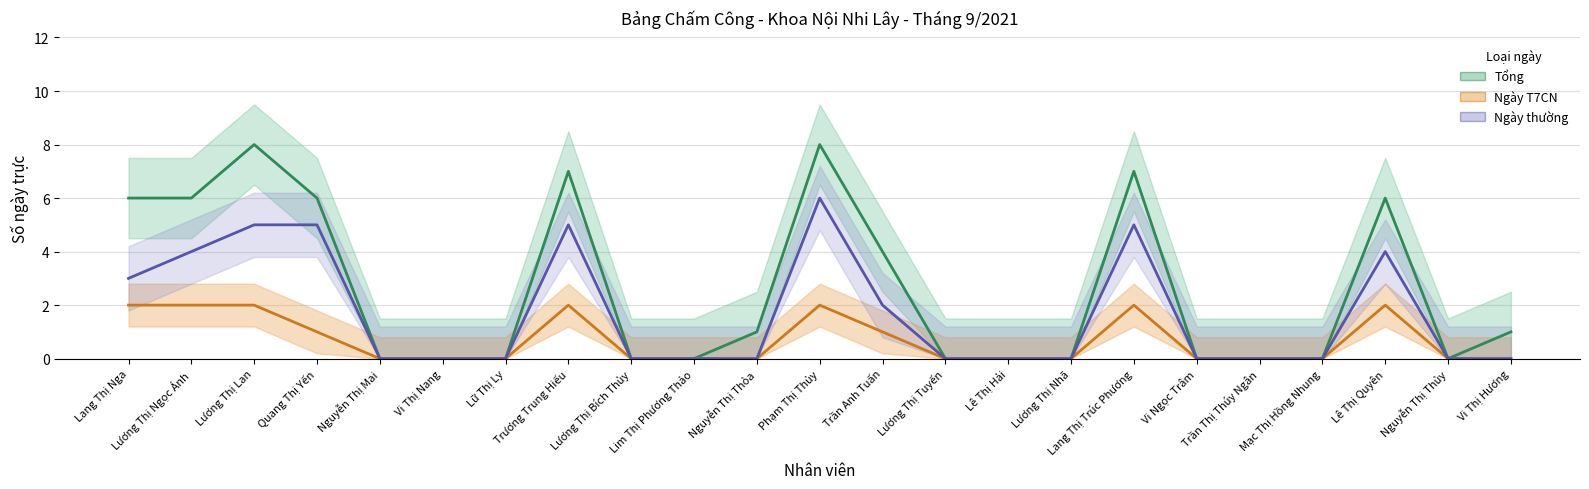

How many interior local peaks does the Ngày thường series have?

4